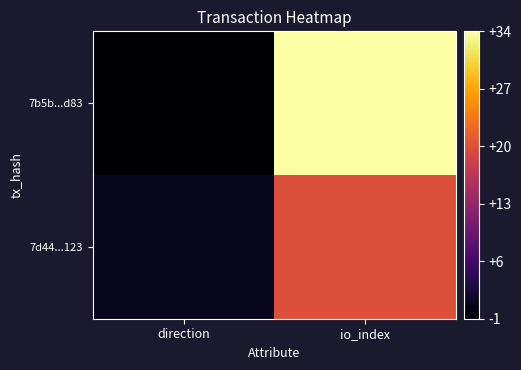

Which series has the widest spread of values?

7b5b...d83